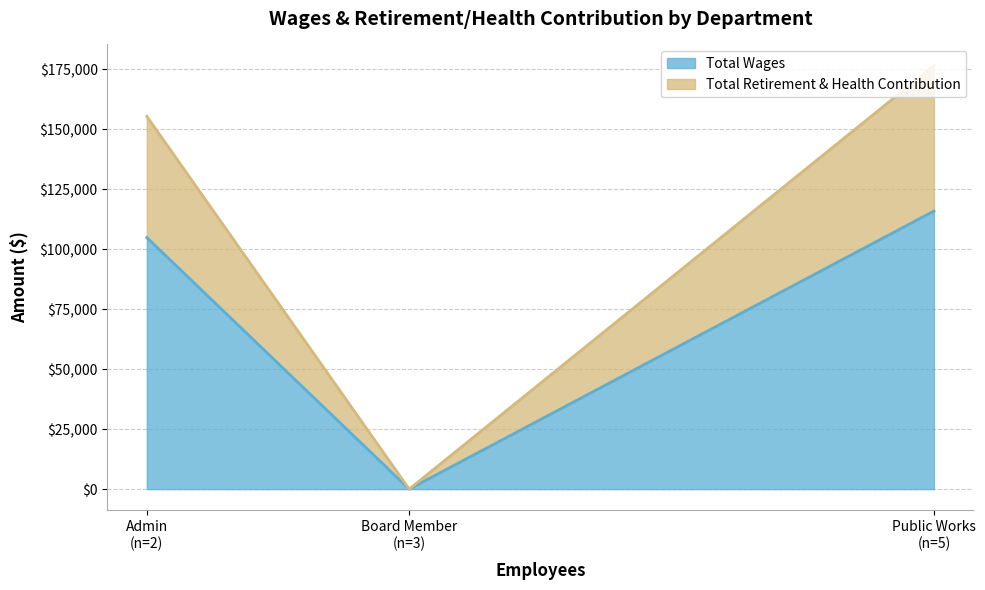

At which category is the sum across all series the highest?

Public Works